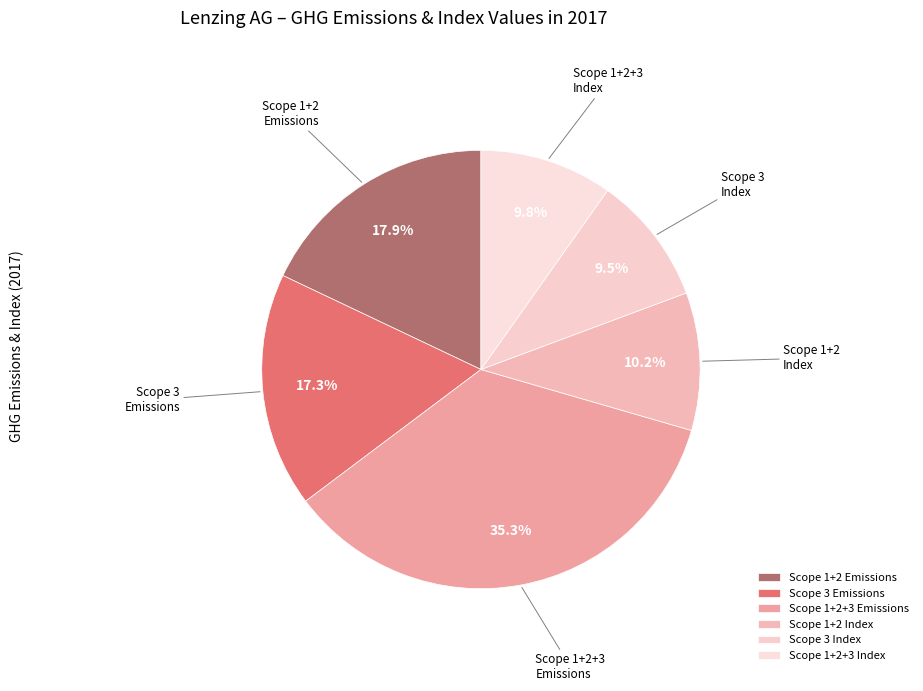

Which slice is the largest?

Scope 1+2+3 Emissions